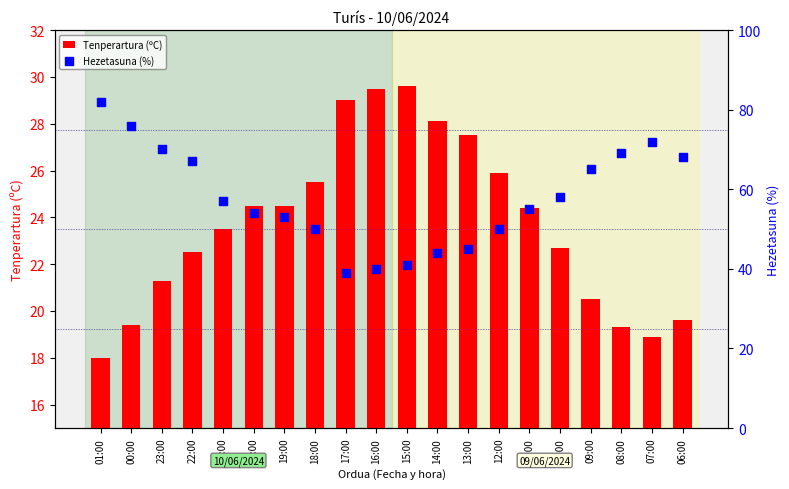

Which series reaches the minimum Y coordinate?

Tenperartura (ºC)